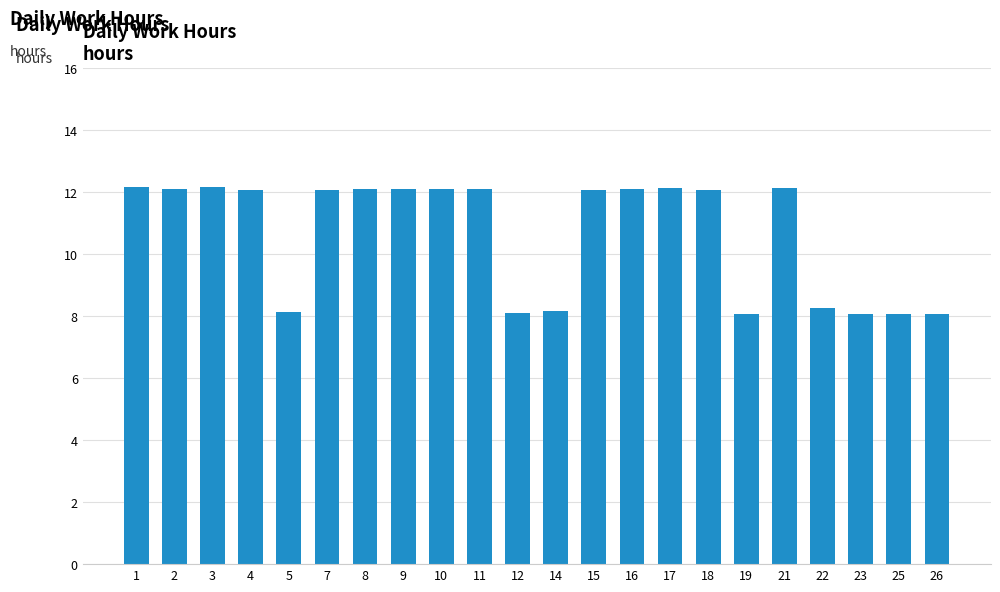

True or false: the data shows 16.3 at 18.

False